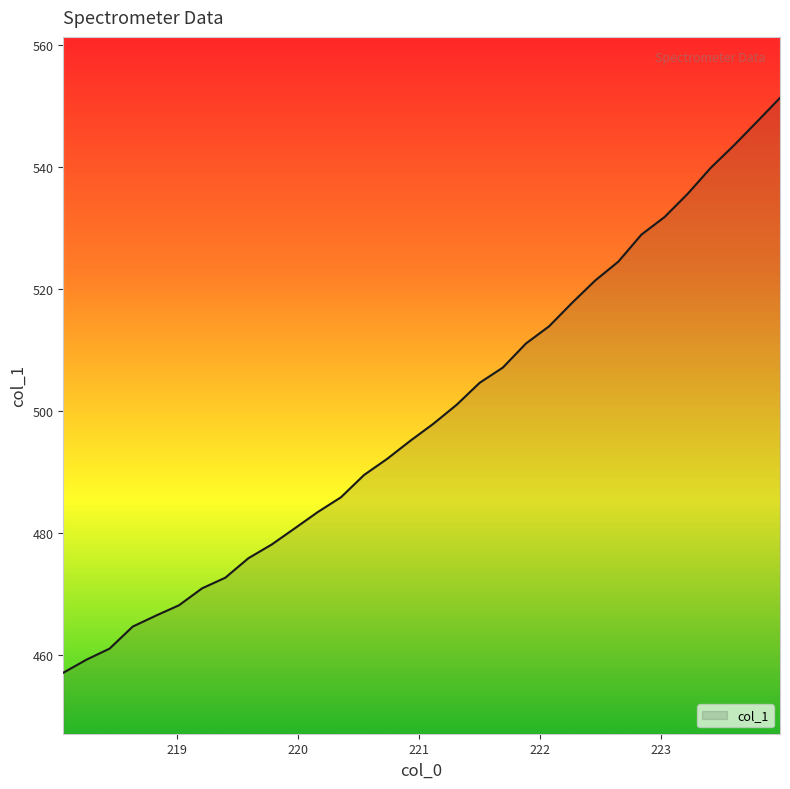

What is the difference between the maximum and minimum values?

94.3